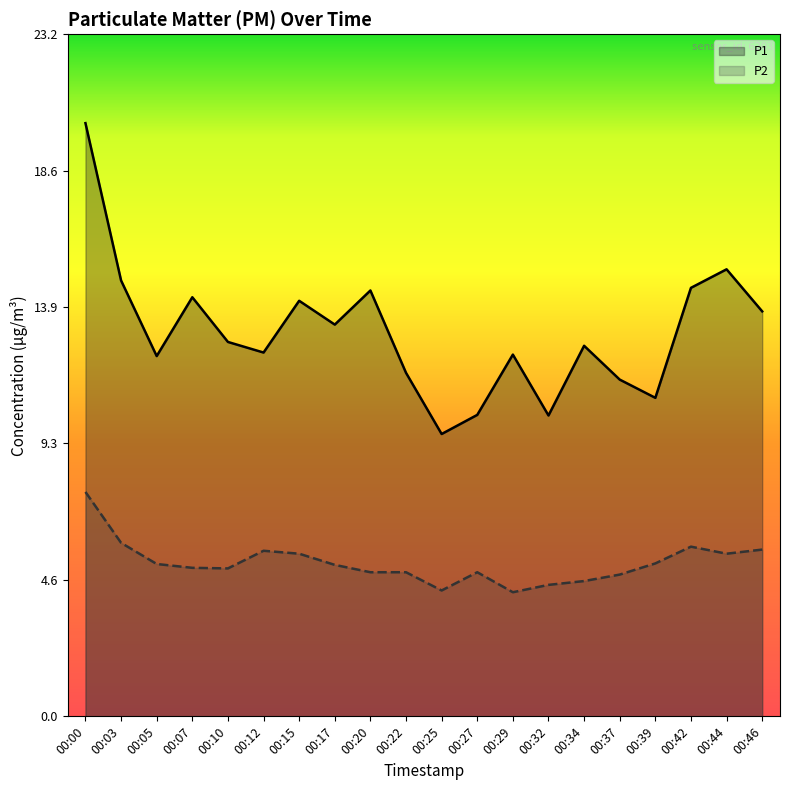

Rank the categories by P2 value from lowest to highest.

00:29, 00:25, 00:32, 00:34, 00:37, 00:20, 00:22, 00:27, 00:10, 00:07, 00:17, 00:05, 00:39, 00:15, 00:44, 00:12, 00:46, 00:42, 00:03, 00:00